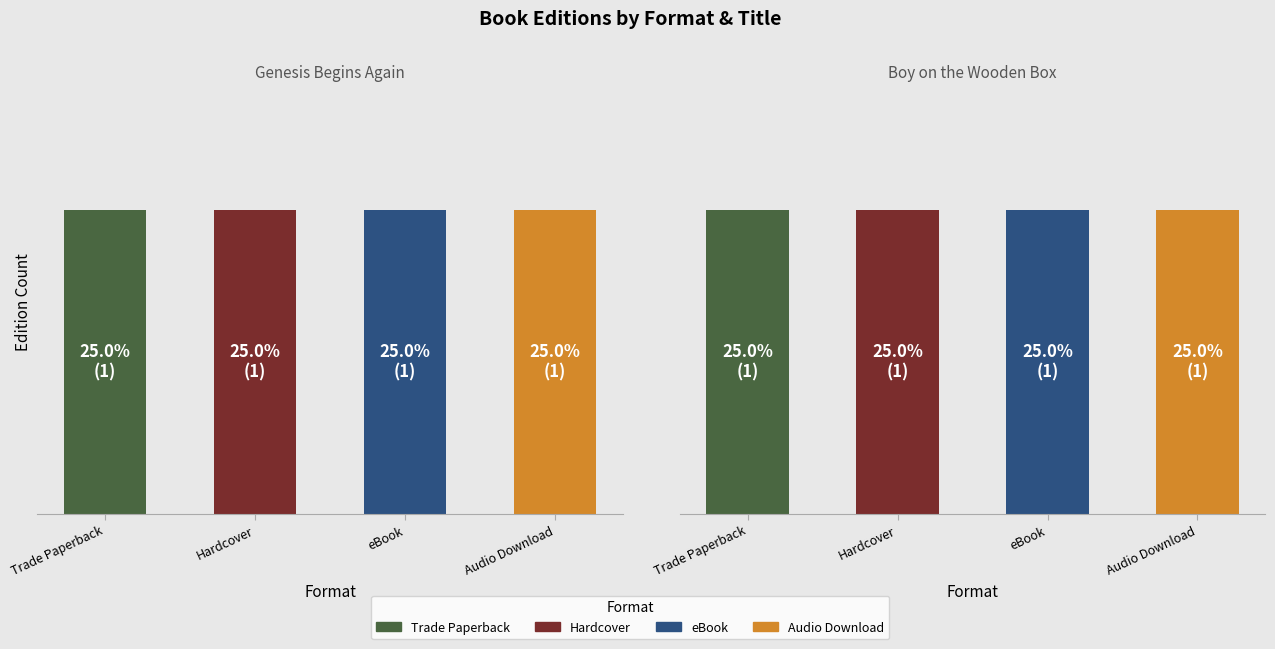

Rank the series at Trade Paperback from highest to lowest value.

Boy on the Wooden Box, Genesis Begins Again